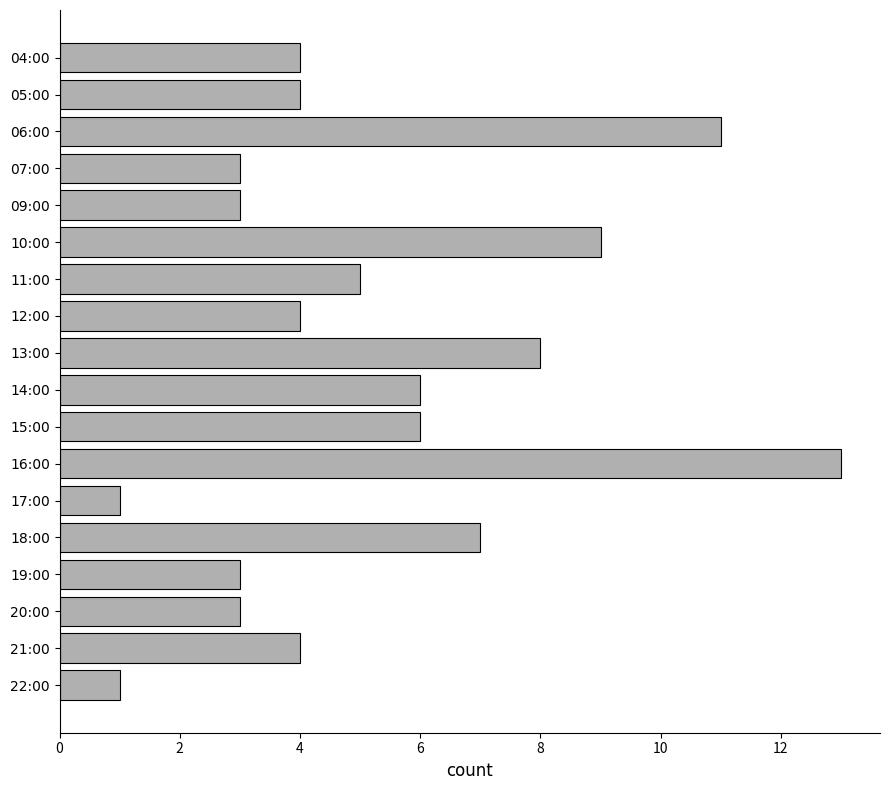

Between 18:00 and 05:00, which is larger?

18:00